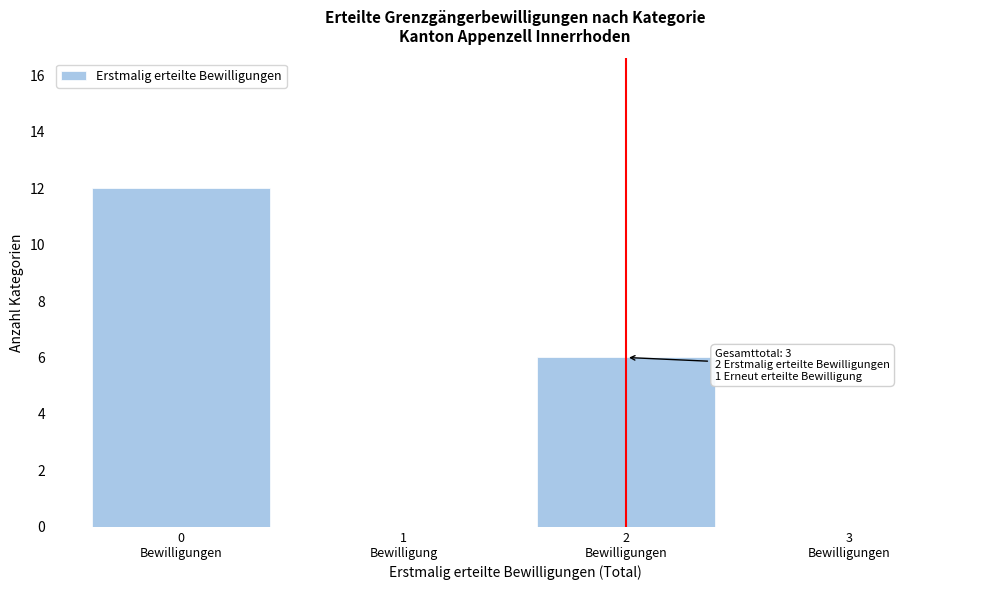

What is the sum of all values?

18